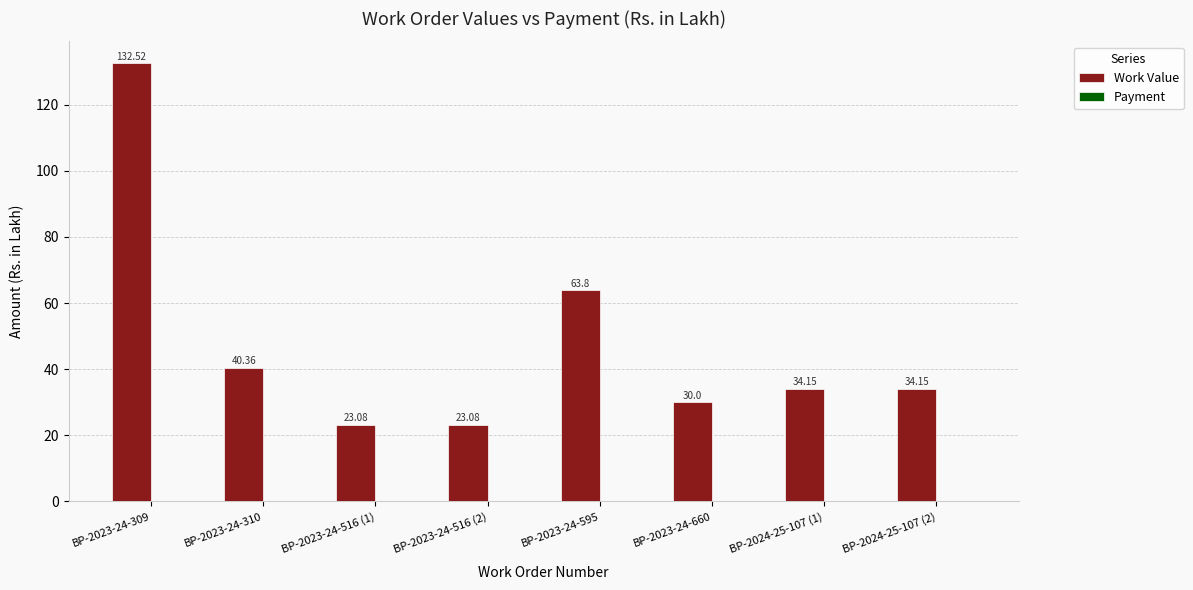

Which has a higher value, BP-2023-24-660 or BP-2023-24-309?

BP-2023-24-309